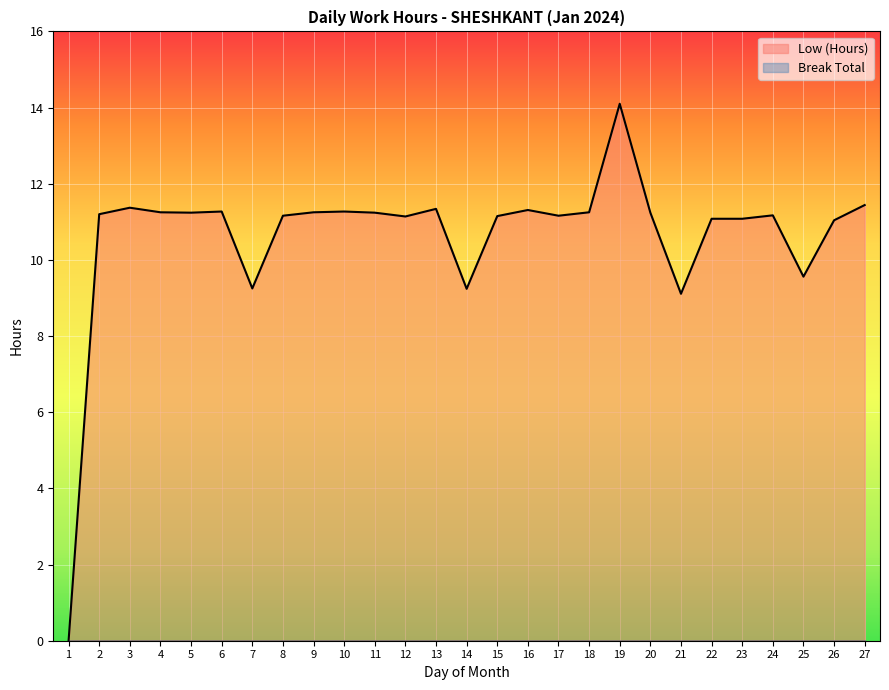

What is the average value?

10.6